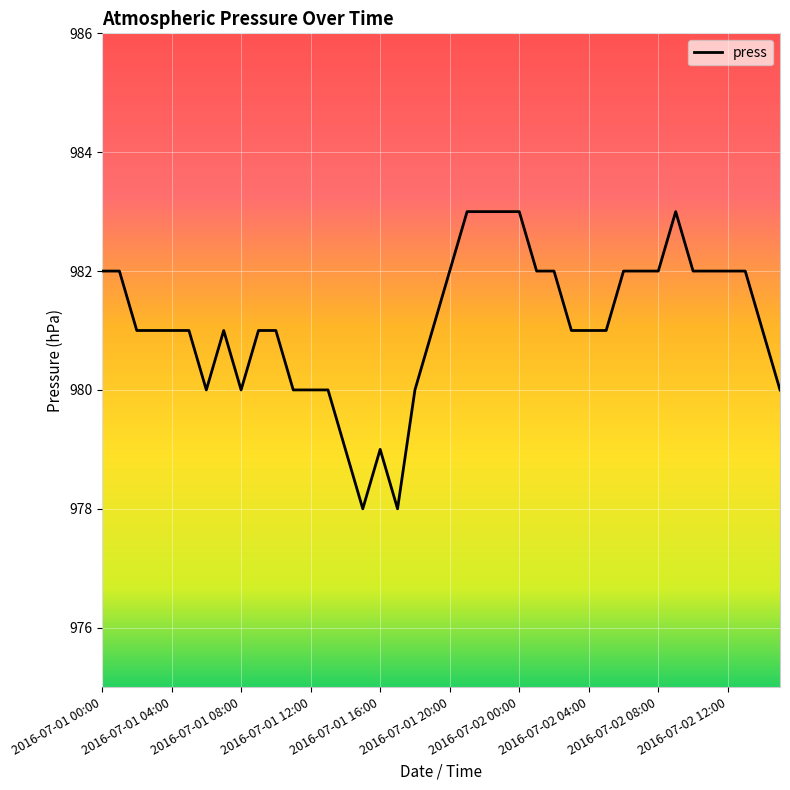

What is the maximum value shown in the chart?

983